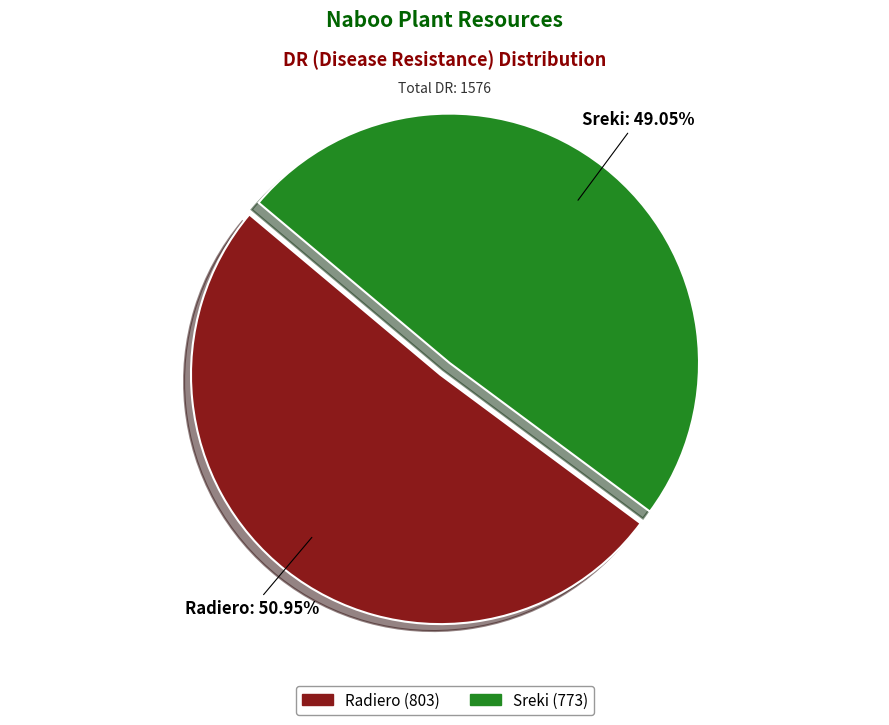

The Sreki slice represents 49% of the pie. True or false?

True